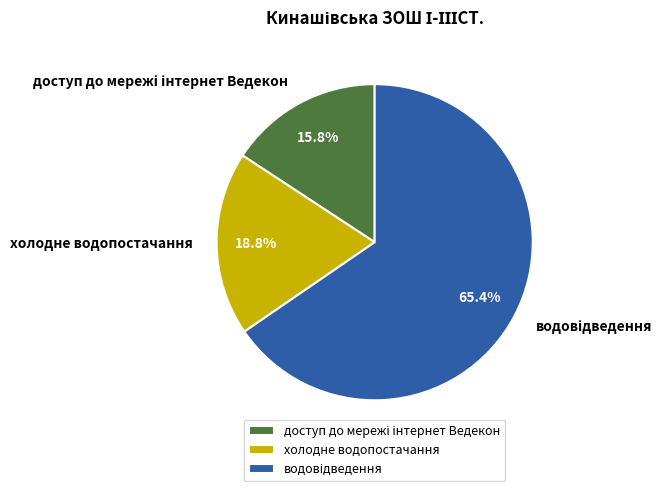

To the nearest percent, what portion does холодне водопостачання represent?

19%